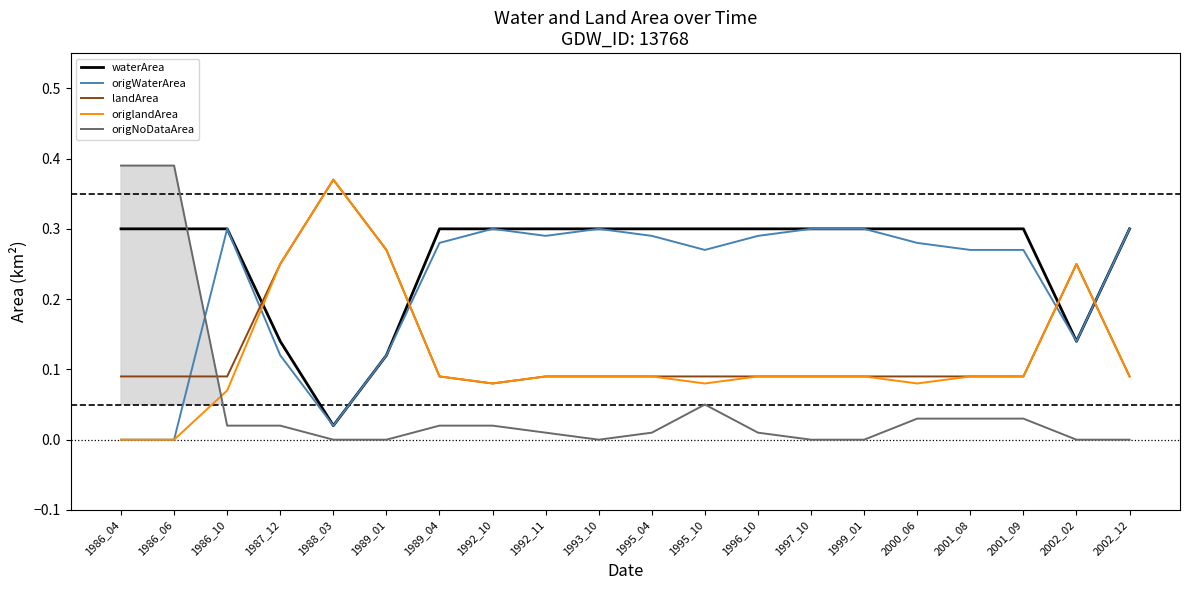

The origlandArea series shows 0.4 at 1988_03. True or false?

True